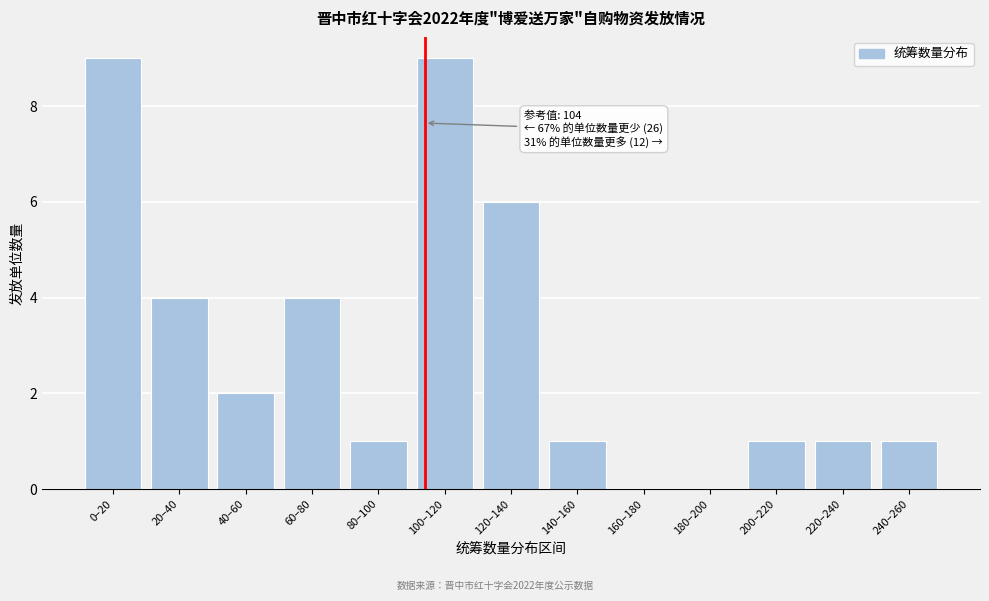

Reading left to right, extract all data points from this chart.

0–20=9	20–40=4	40–60=2	60–80=4	80–100=1	100–120=9	120–140=6	140–160=1	160–180=0	180–200=0	200–220=1	220–240=1	240–260=1